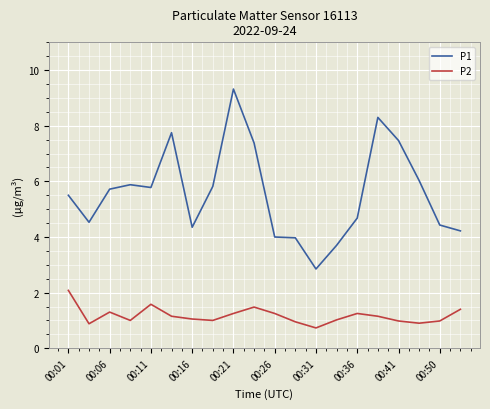

Does the chart have visible grid lines?

Yes